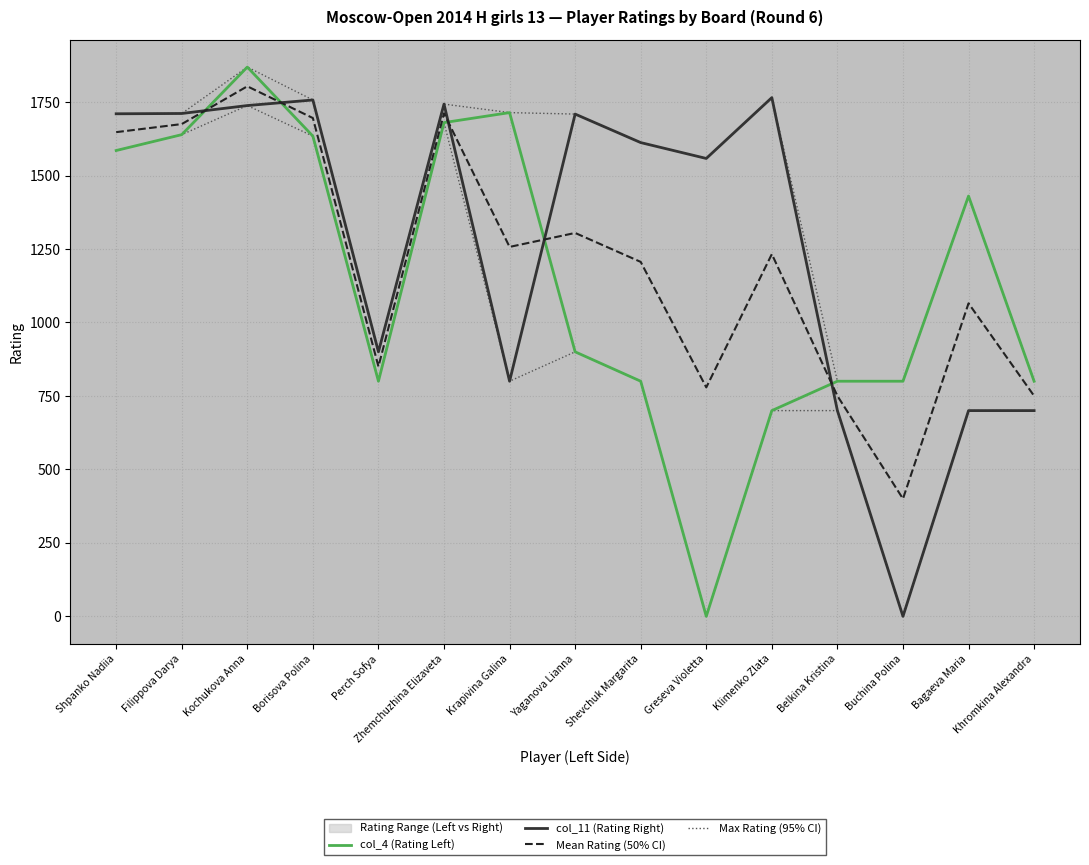

What is the difference between the maximum and minimum values in the col_11 (Rating Right) series?

1765.0